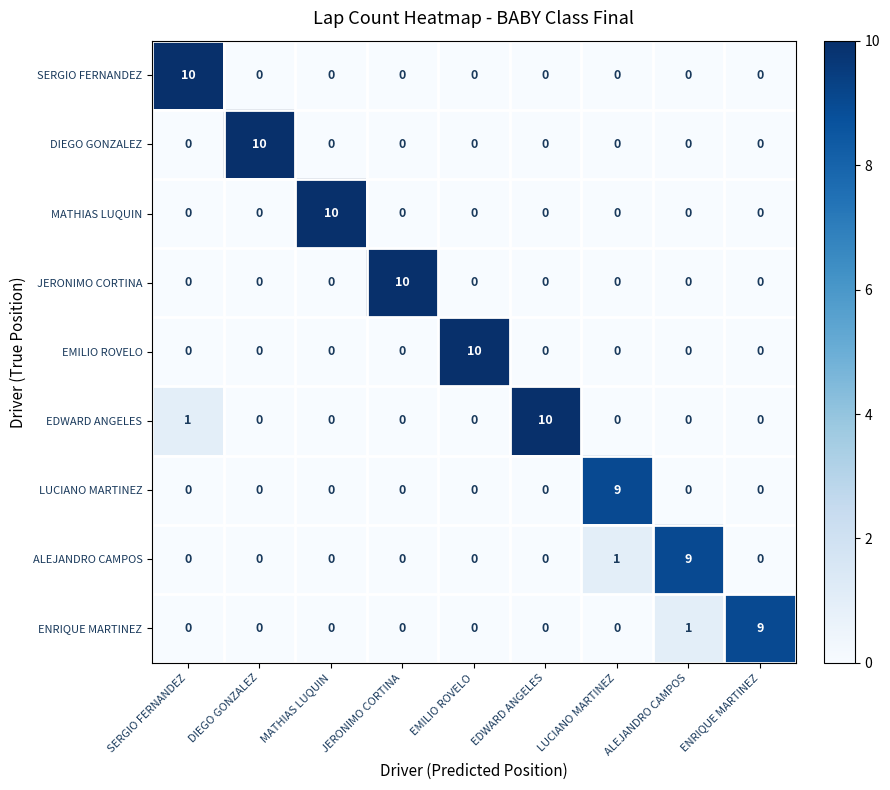

Read the MATHIAS LUQUIN value at MATHIAS LUQUIN.

10